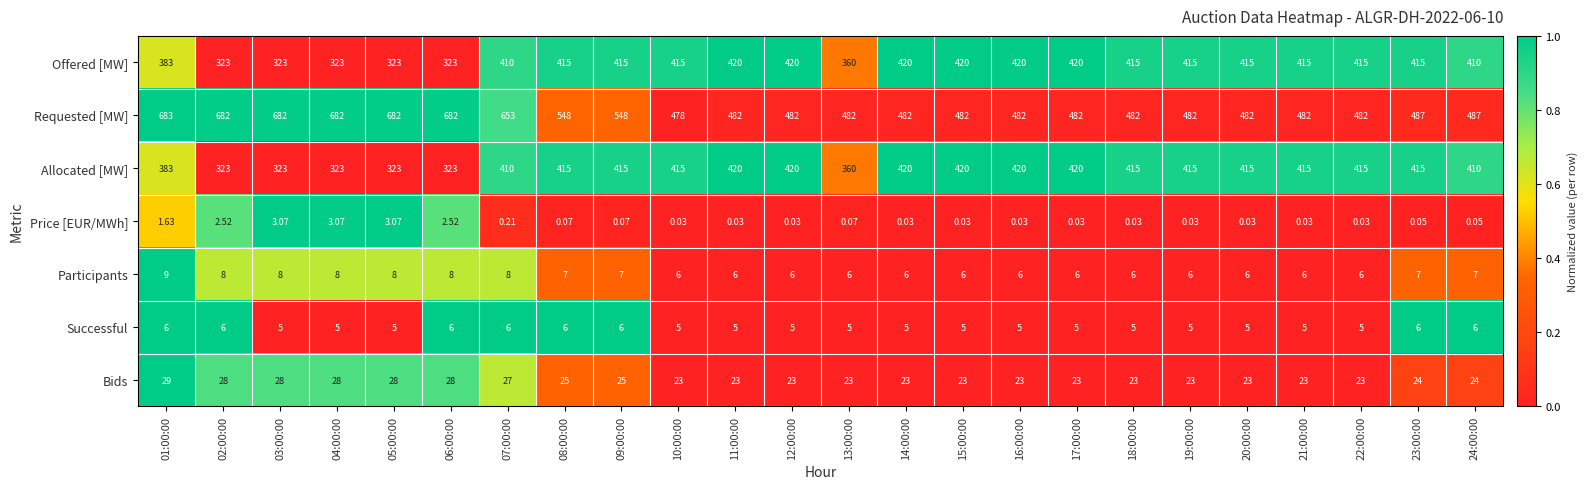

Which series has the largest total across all categories?

Requested [MW]